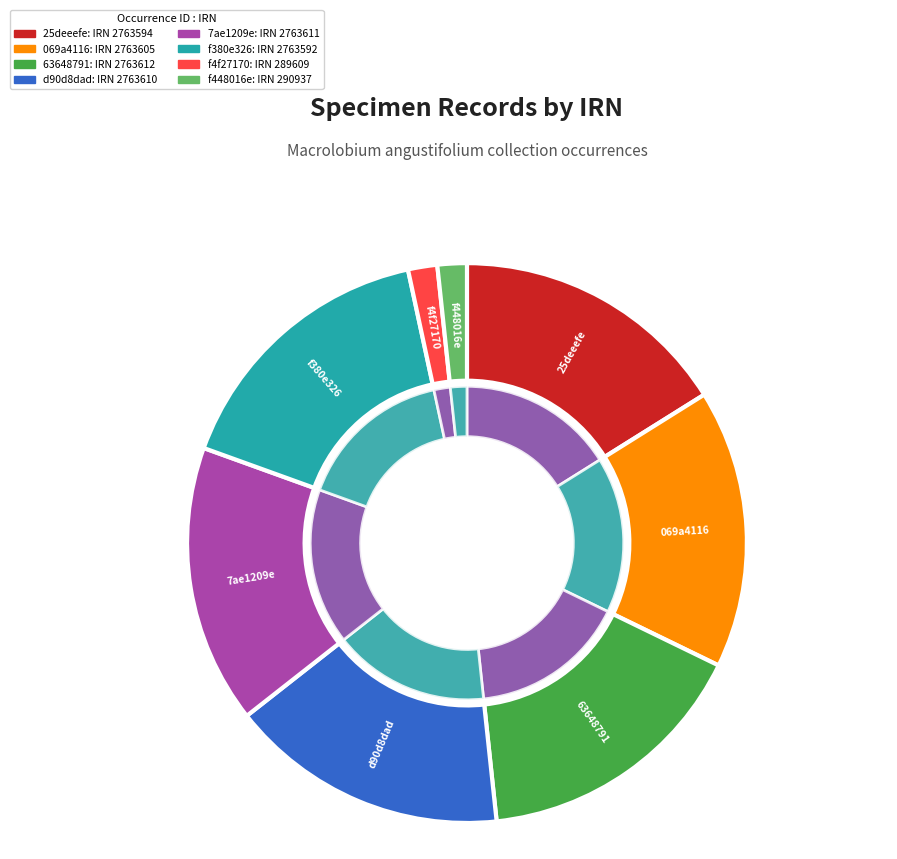

To the nearest percent, what percentage of the pie is 25deeefe?

16%